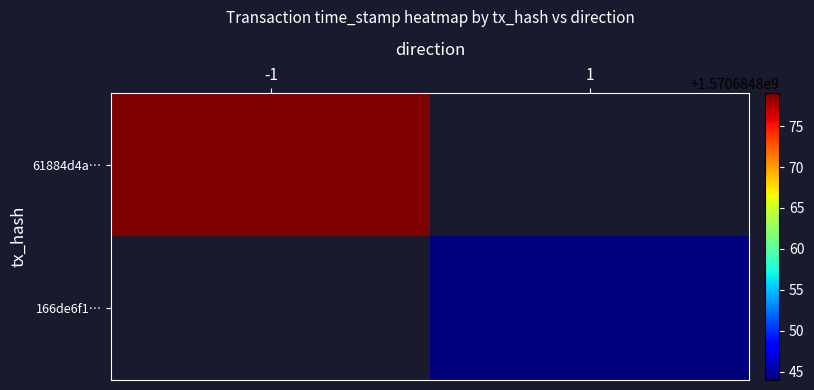

Which series has the widest spread of values?

61884d4a5d6a907dd4619f40a8a66a225d51d0a